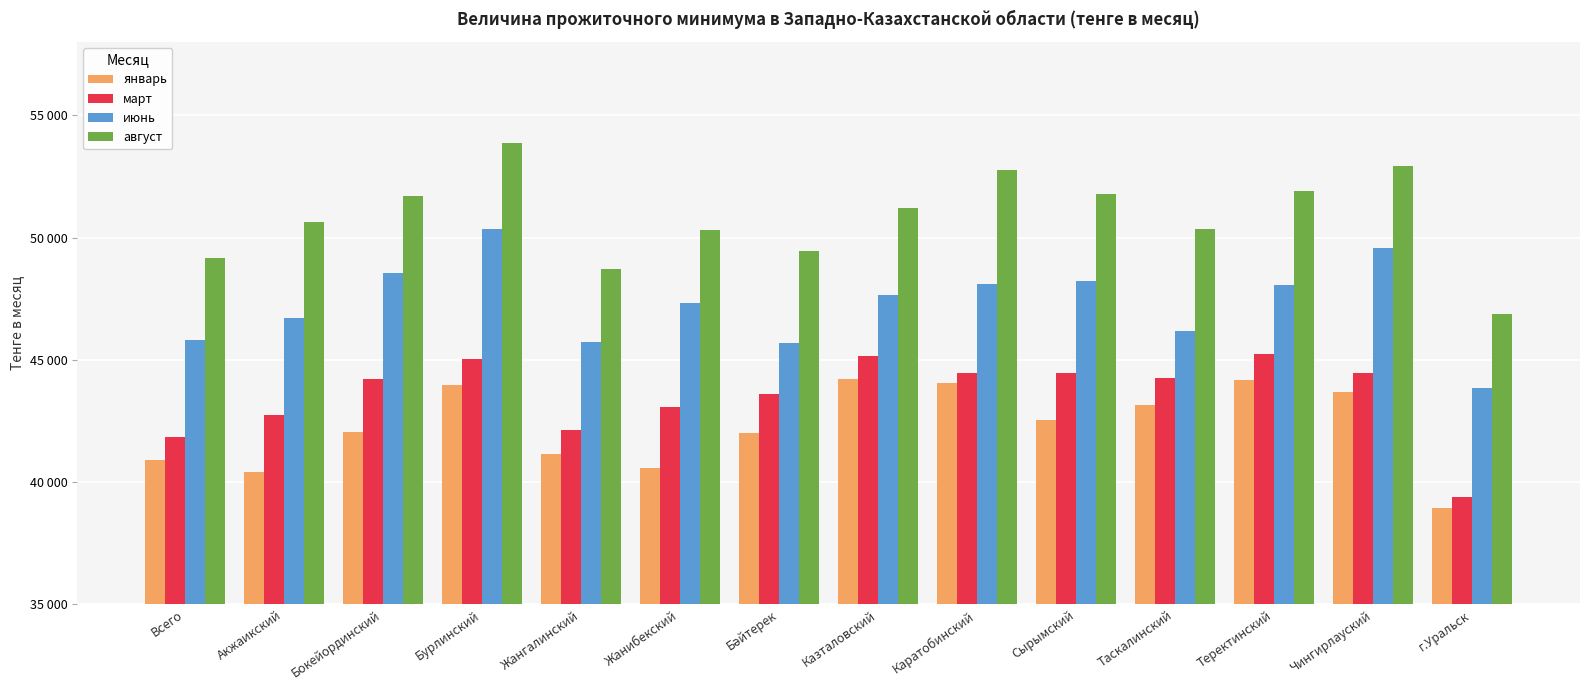

What value does the август series have at Чингирлауский, to the nearest 10?

52940